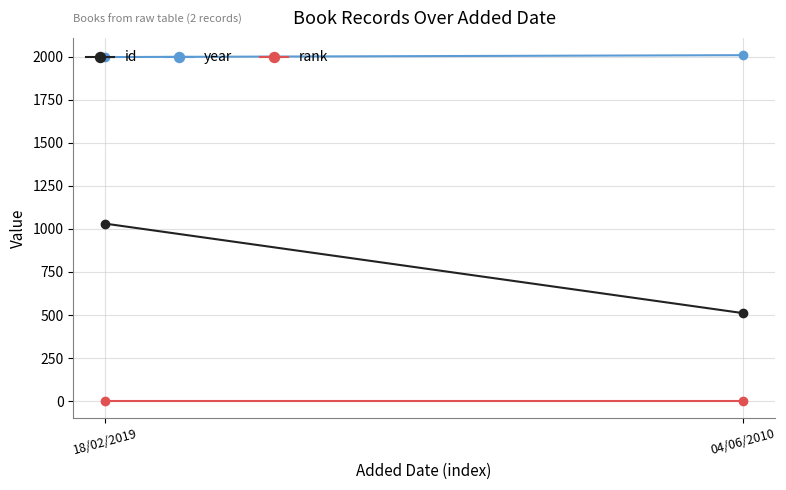

How many year values are between 1999 and 2010?

2